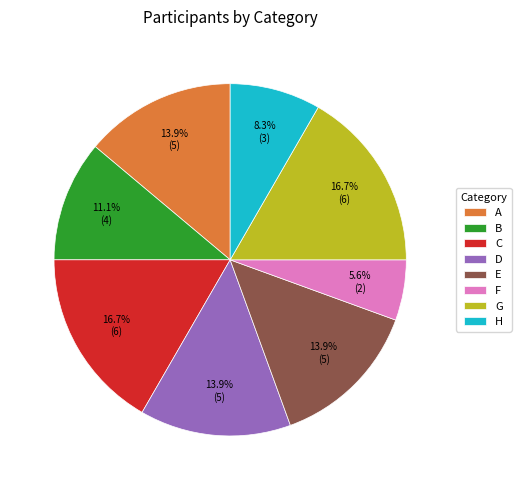

What percentage is the H slice, to the nearest percent?

8%